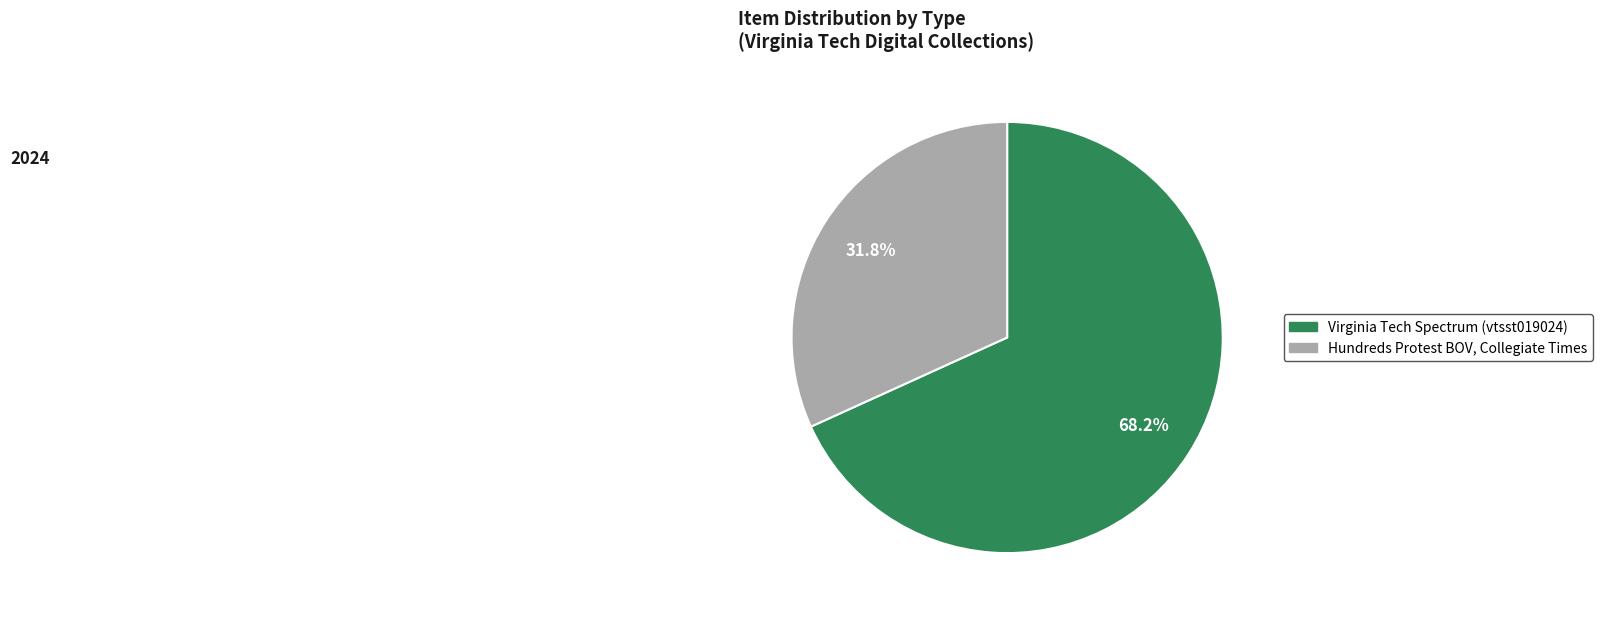

Between Virginia Tech Spectrum (vtsst019024) and Hundreds Protest BOV, Collegiate Times, which is larger?

Virginia Tech Spectrum (vtsst019024)